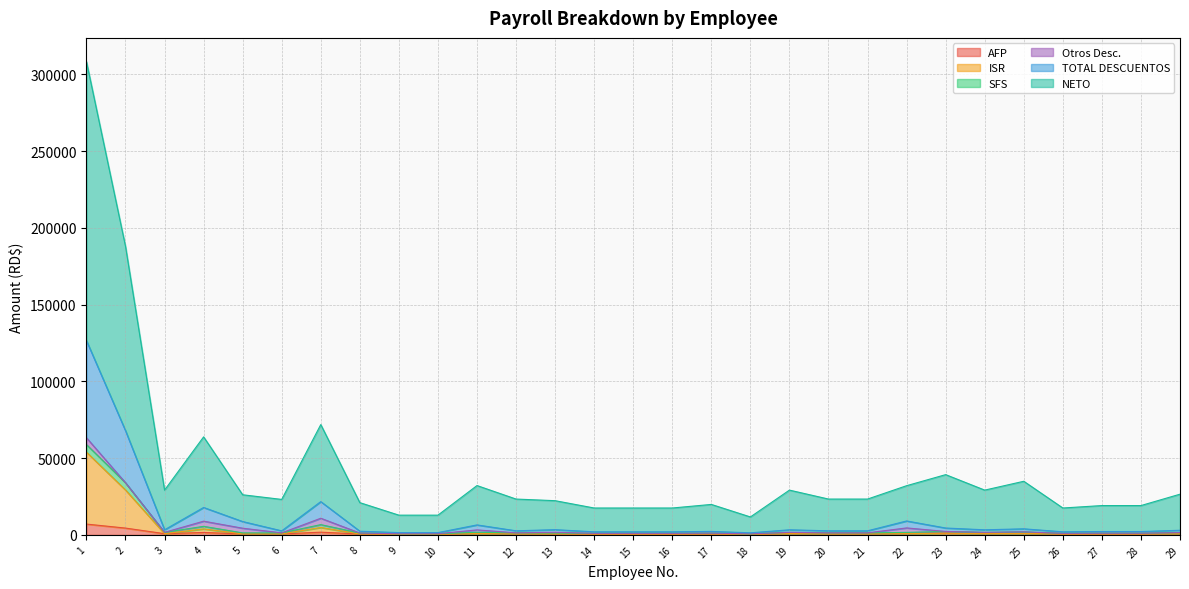

What is the highest value of the AFP series?

7031.5